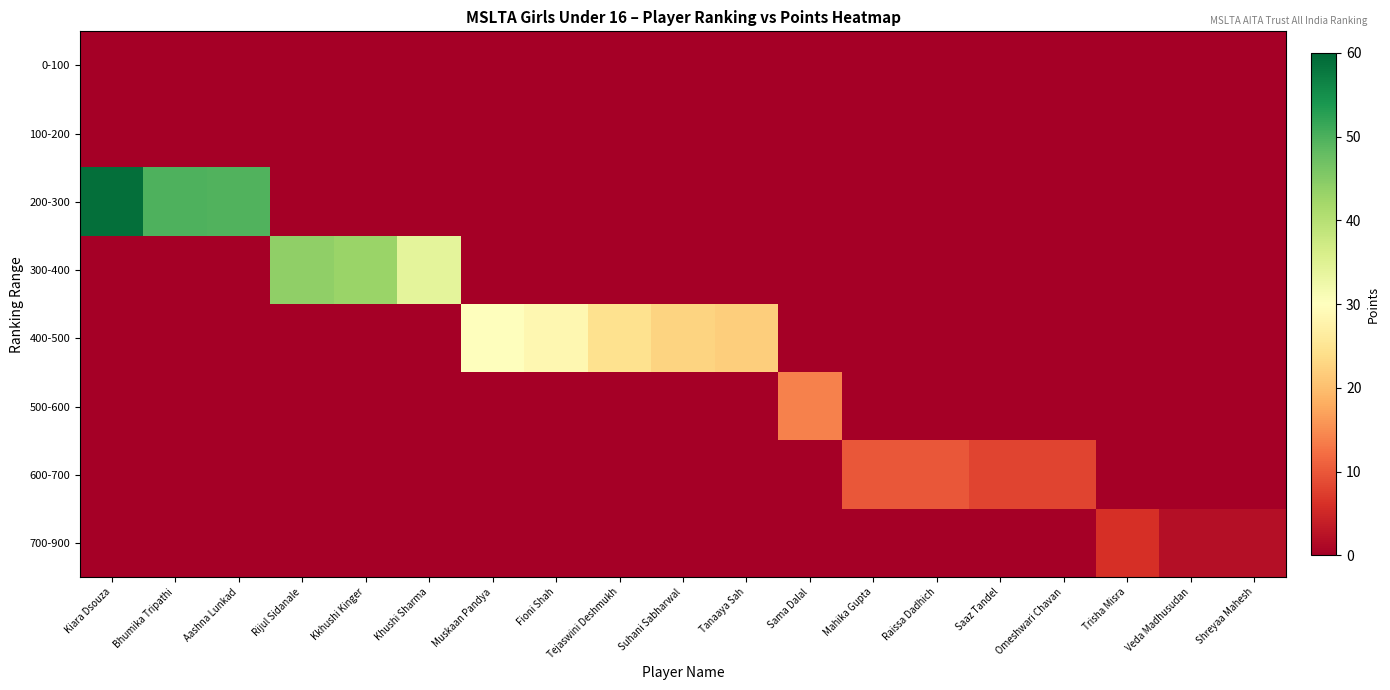

Which label corresponds to the largest value in the chart?

Kiara Dsouza